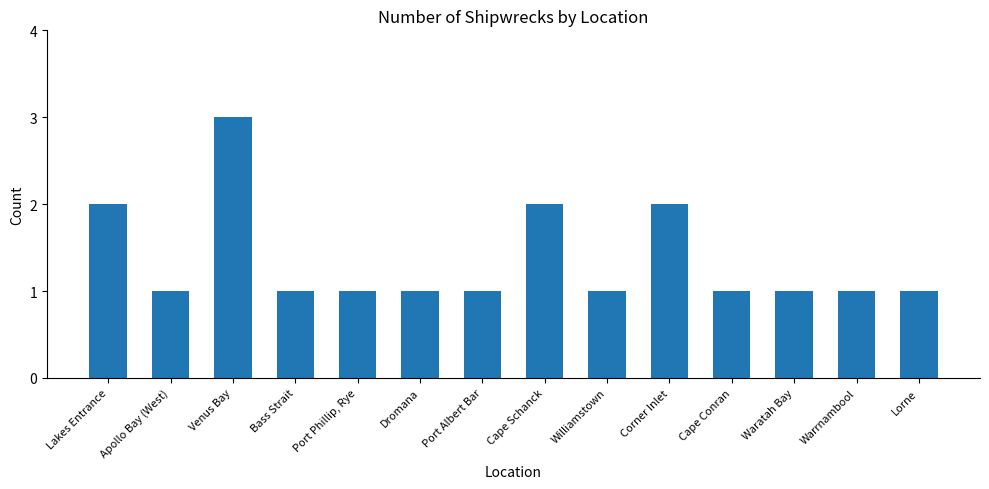

How many distinct data groups are displayed?

1